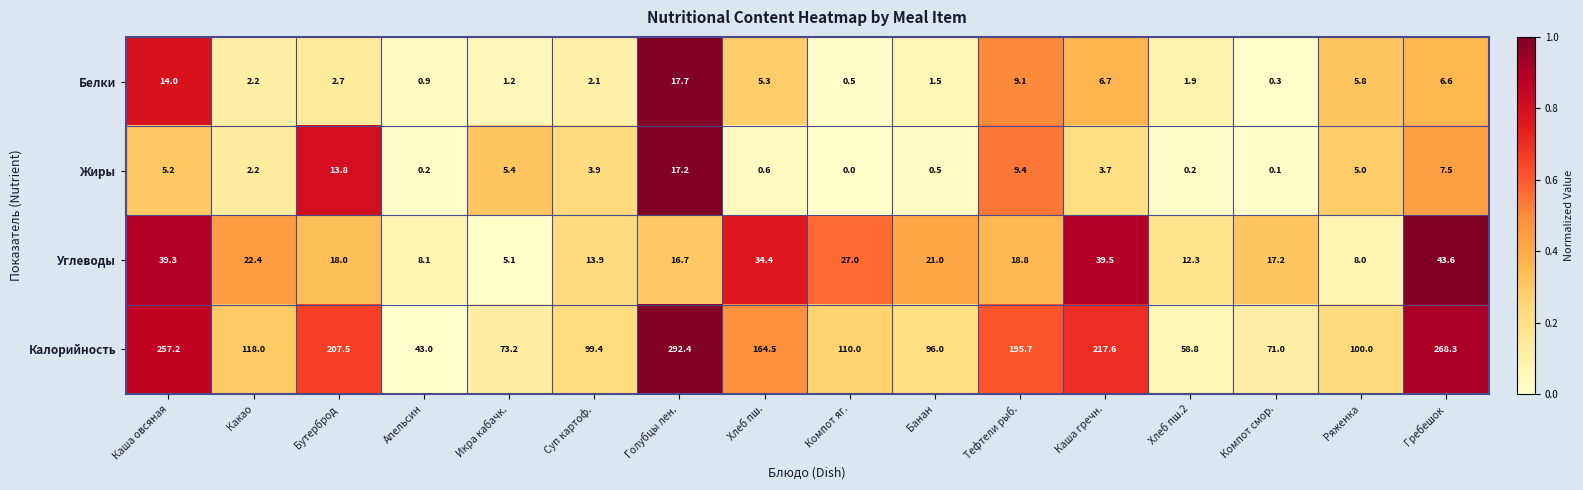

What is the difference between the maximum and second lowest values in the Жиры series?

17.1